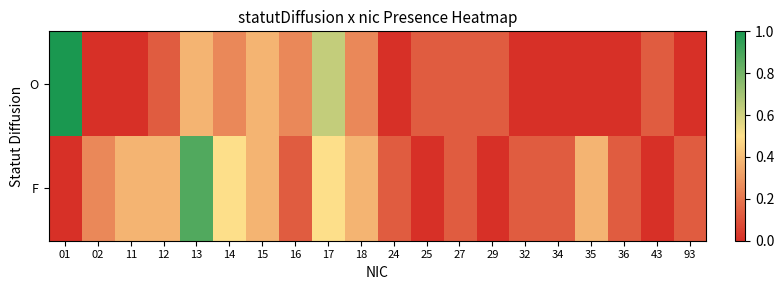

What is the difference between the highest and lowest values at 25?

0.1